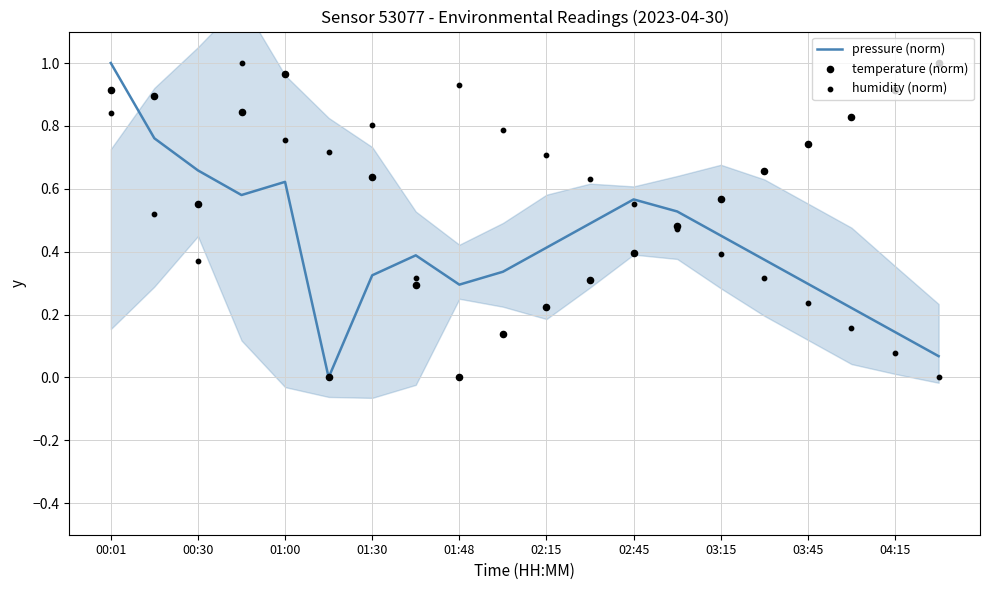

What is the maximum value for pressure (norm)?

1.0